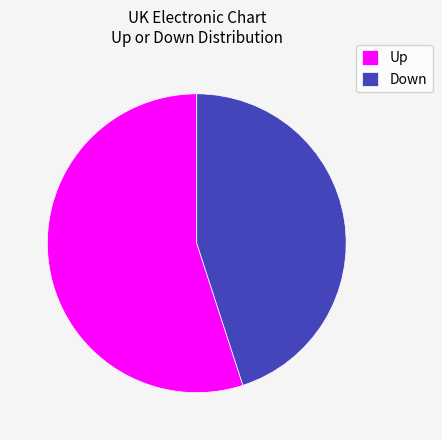

Does Up account for over 50% of the chart?

Yes